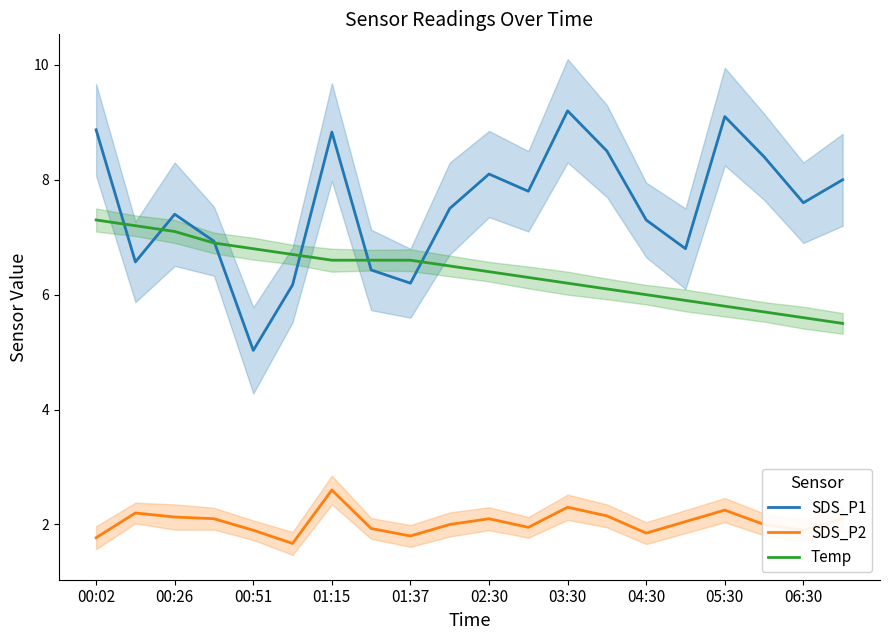

What value does the Temp series have at 19?

5.5